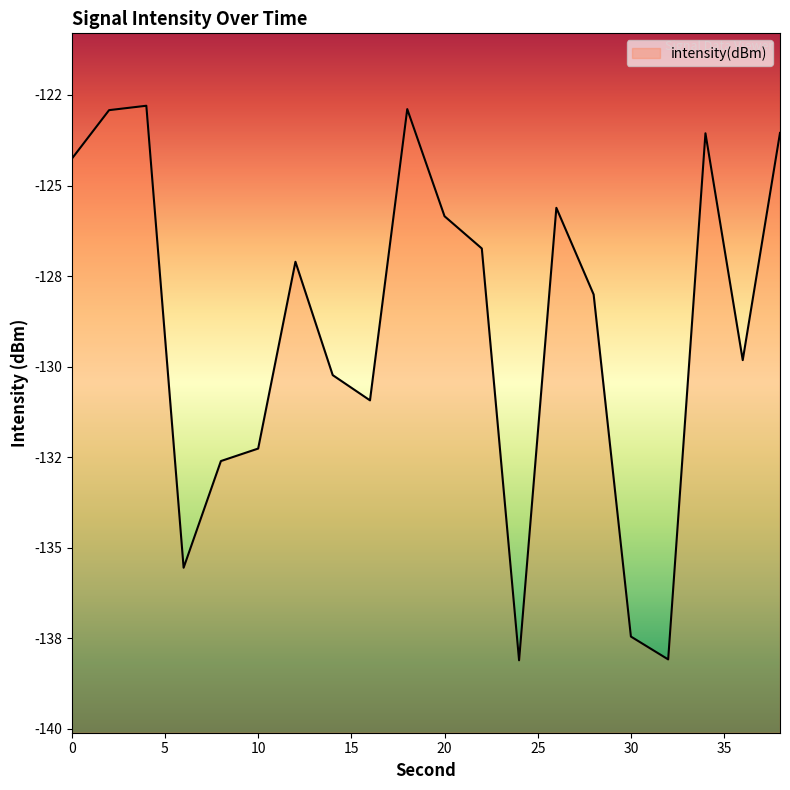

Count the number of data series in this chart.

1